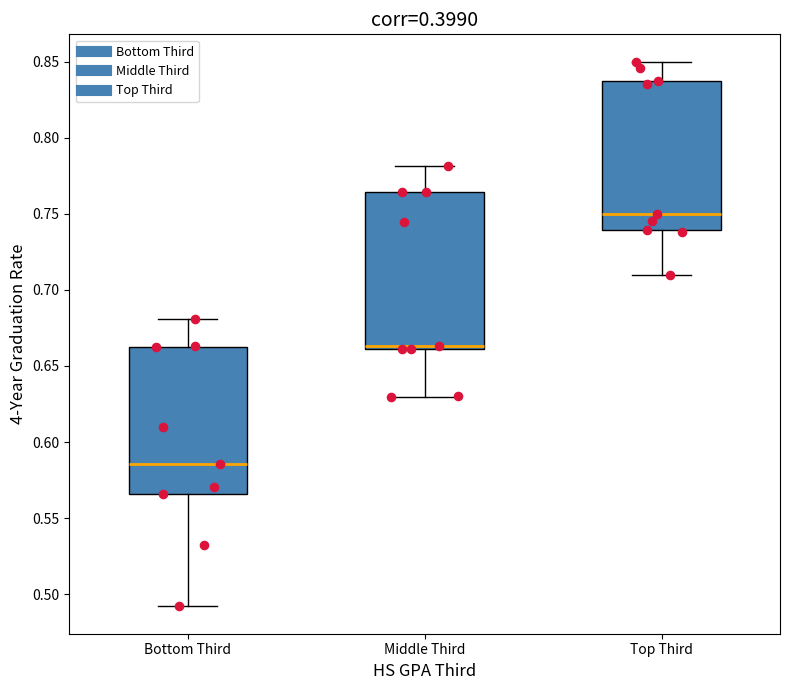

Where is the upper edge of the box for Middle Third on the y-axis? The values are not printed on the chart, so give them approximately, as read against the axis.

0.765